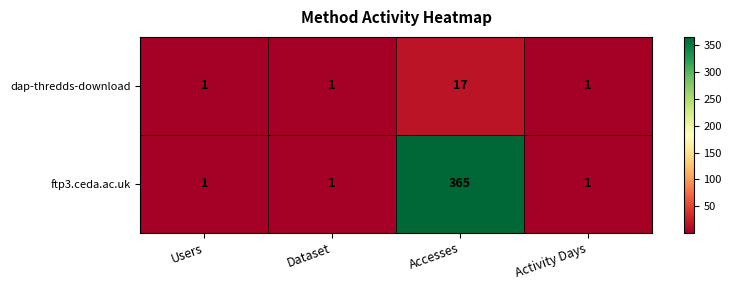

Which series has the largest total across all categories?

ftp3.ceda.ac.uk